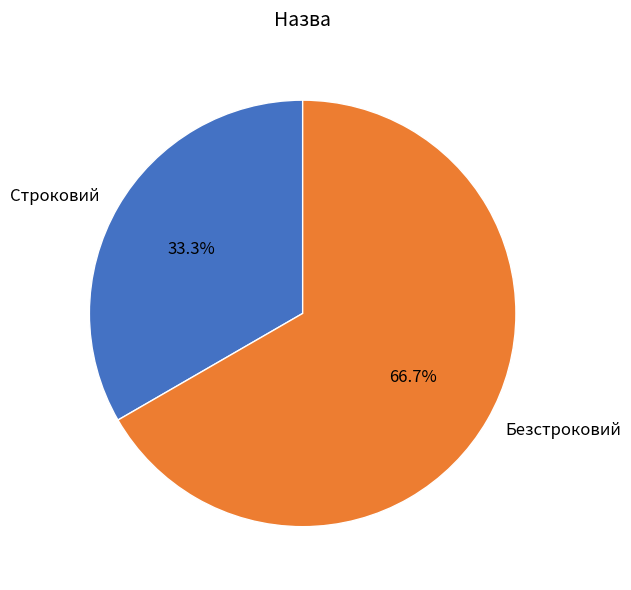

What is the ratio of the value at Строковий to the value at Безстроковий?

0.5